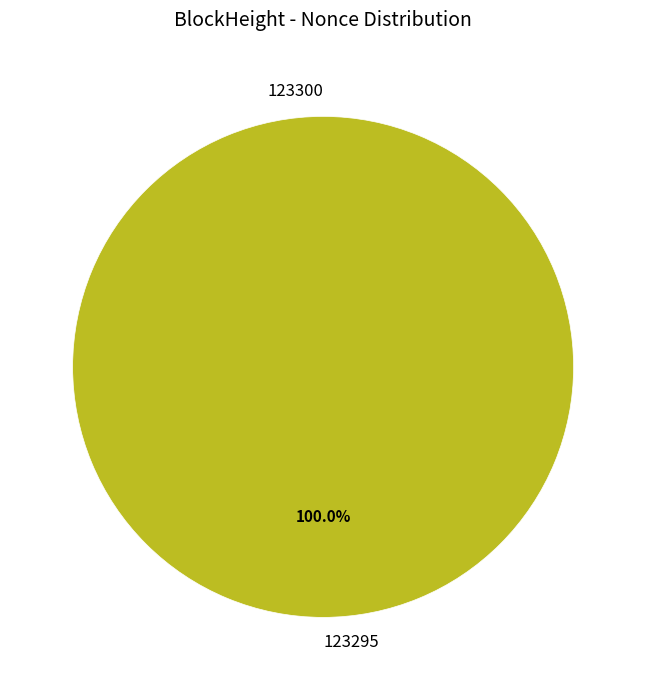

Which slice is the smallest?

123300